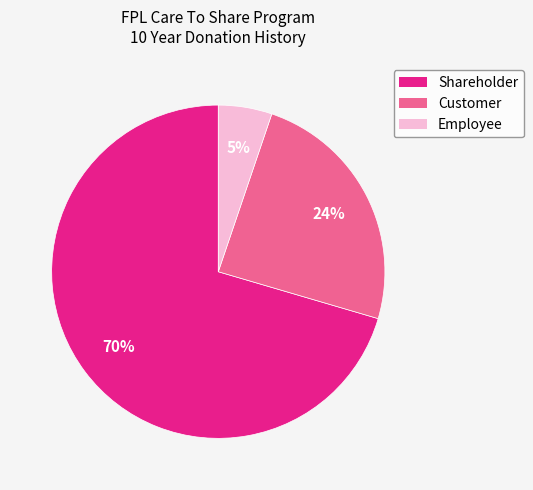

Does any single category account for the majority?

Yes